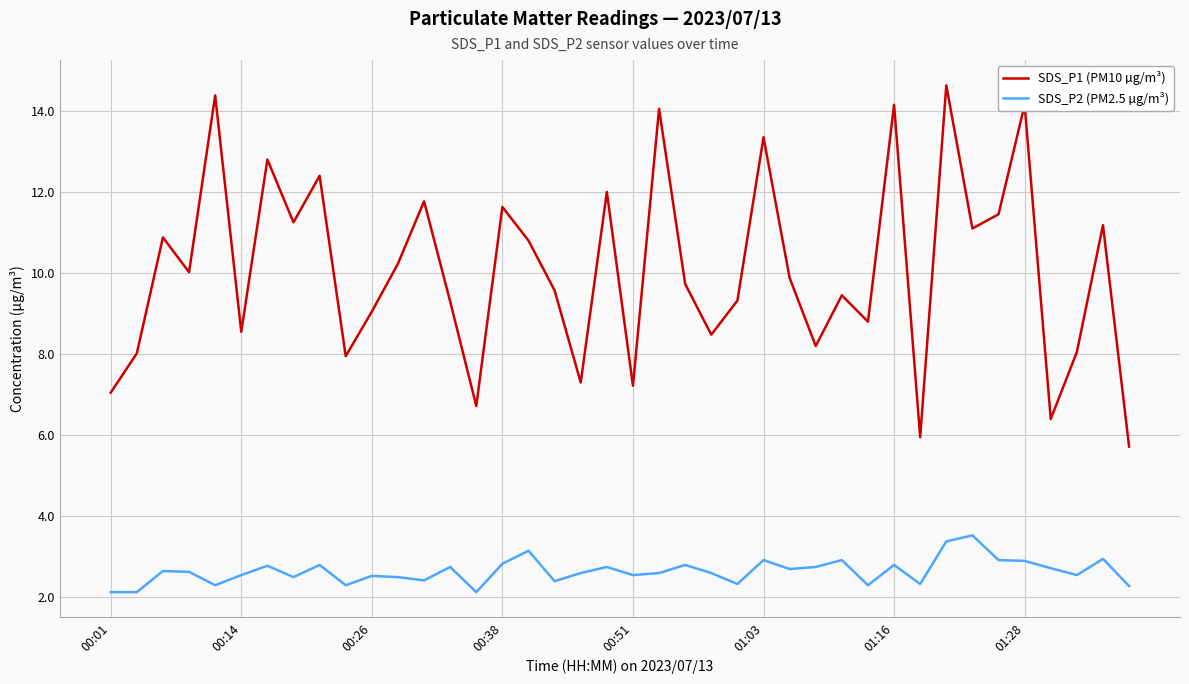

What is the difference between the maximum and minimum values in the SDS_P1 (PM10 µg/m³) series?

8.9